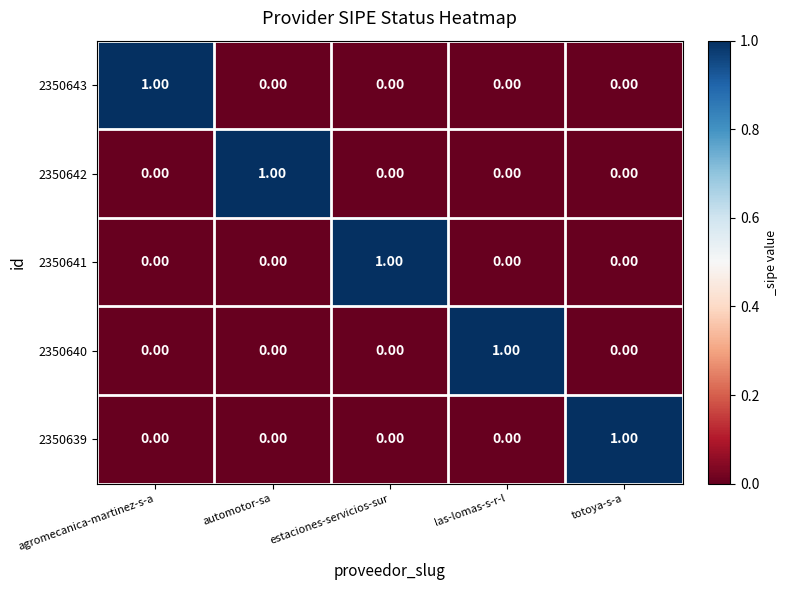

Rank the series by their maximum value, from lowest to highest.

2350643, 2350642, 2350641, 2350640, 2350639